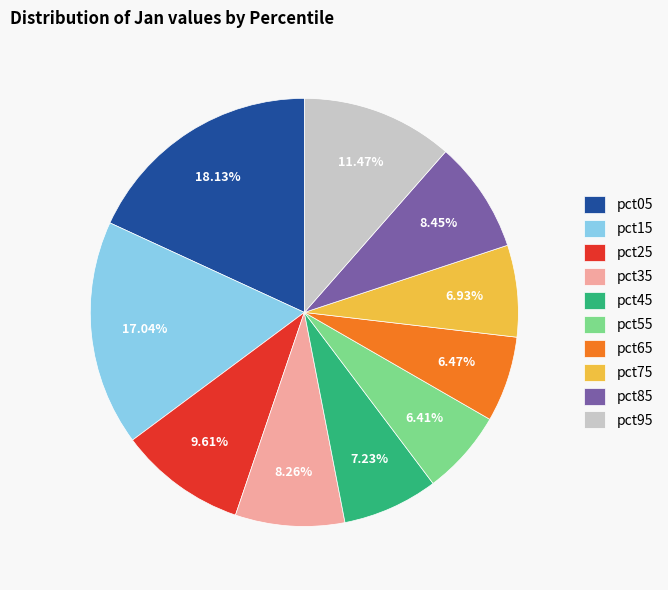

Is the sum of pct15 and pct85 greater than half?

No